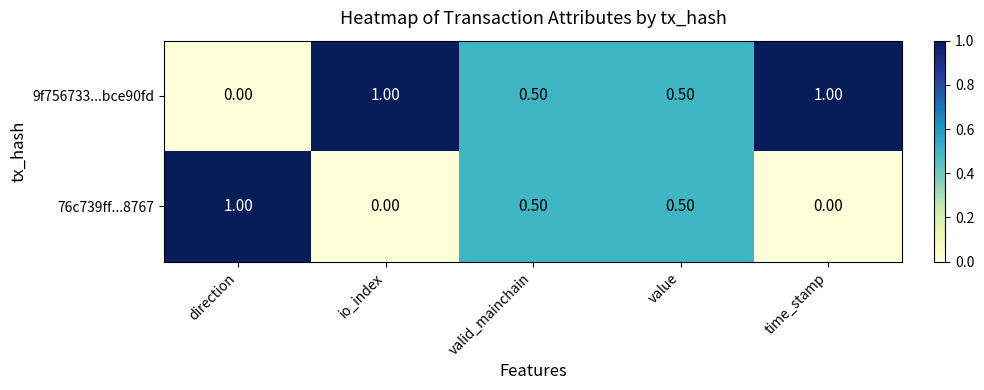

What is the sum of the 9f756733...bce90fd values at value and direction?

0.5